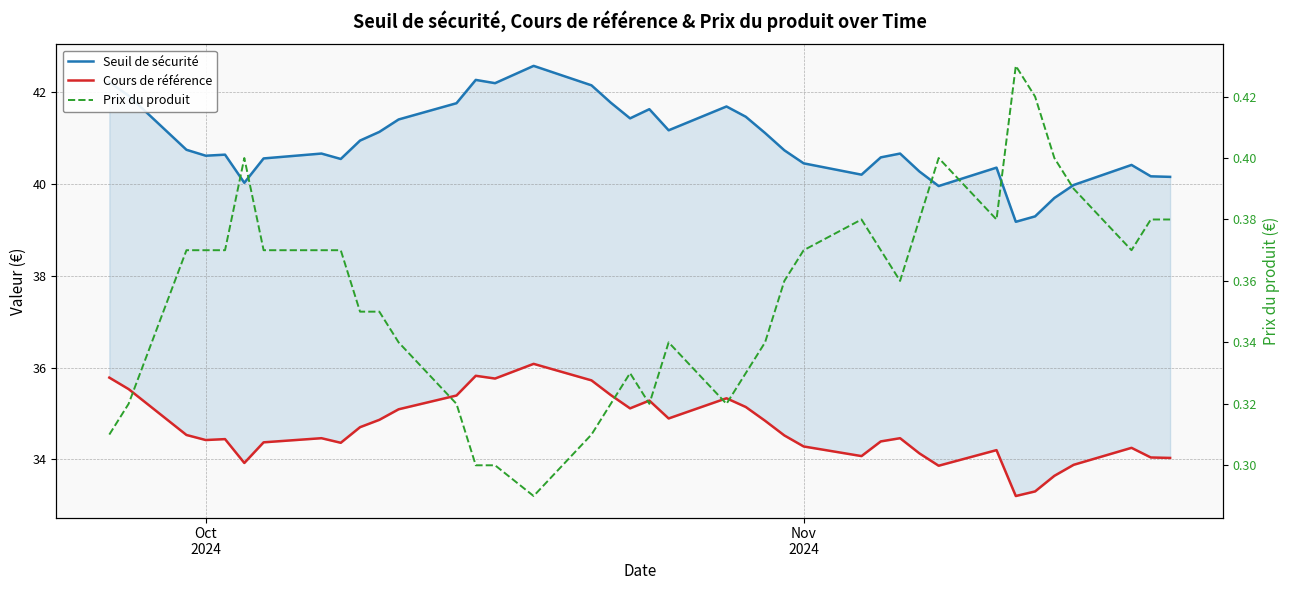

What are all the series names shown in the legend?

Seuil de sécurité, Cours de référence, Prix du produit